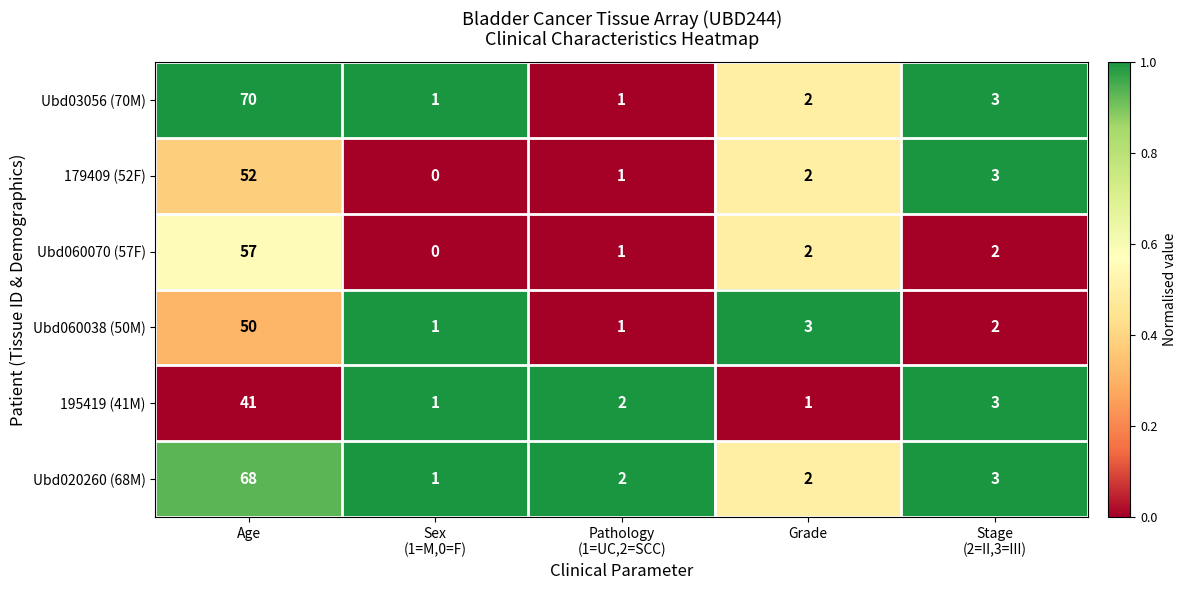

Reading left to right, transcribe all the data shown in this chart.

Ubd03056 (70M): 70	1	1	2	3
179409 (52F): 52	0	1	2	3
Ubd060070 (57F): 57	0	1	2	2
Ubd060038 (50M): 50	1	1	3	2
195419 (41M): 41	1	2	1	3
Ubd020260 (68M): 68	1	2	2	3